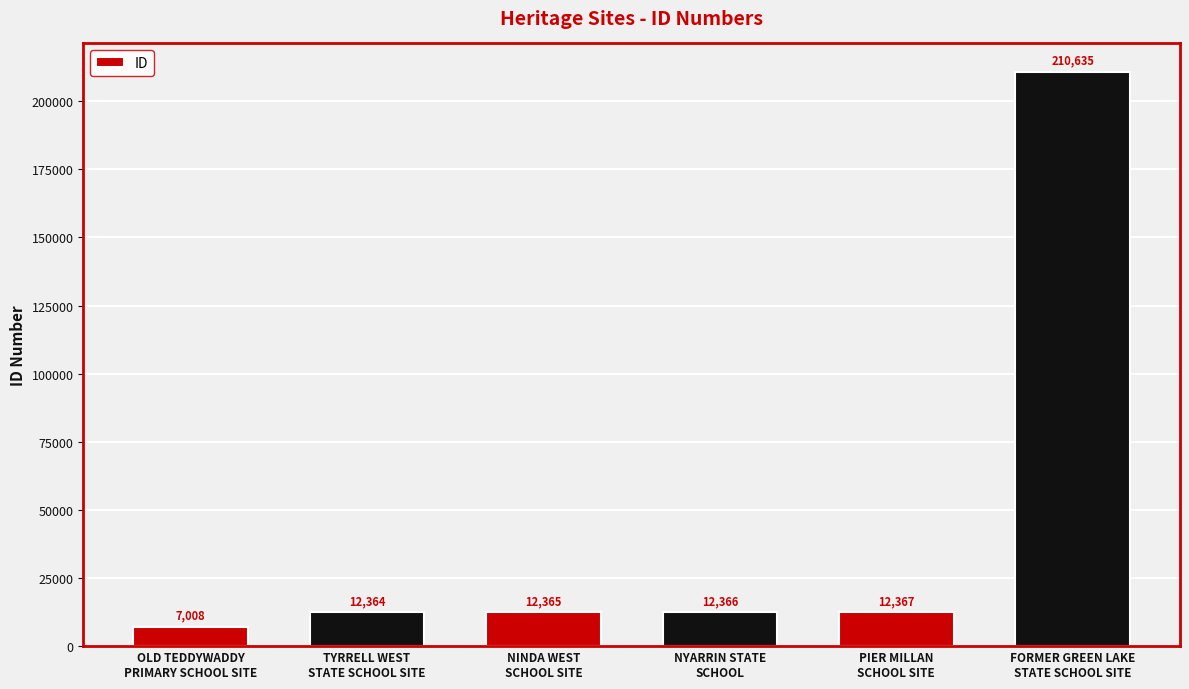

At which category does the chart reach its minimum across all series?

OLD TEDDYWADDY
PRIMARY SCHOOL SITE